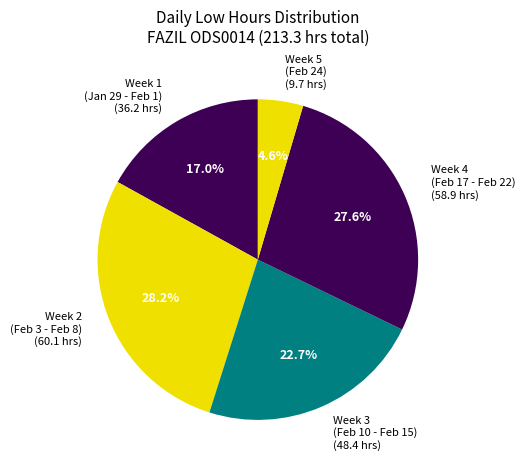

Rank the categories by value from lowest to highest.

Week 5 (Feb 24) (9.7 hrs), Week 1 (Jan 29 - Feb 1) (36.2 hrs), Week 3 (Feb 10 - Feb 15) (48.4 hrs), Week 4 (Feb 17 - Feb 22) (58.9 hrs), Week 2 (Feb 3 - Feb 8) (60.1 hrs)